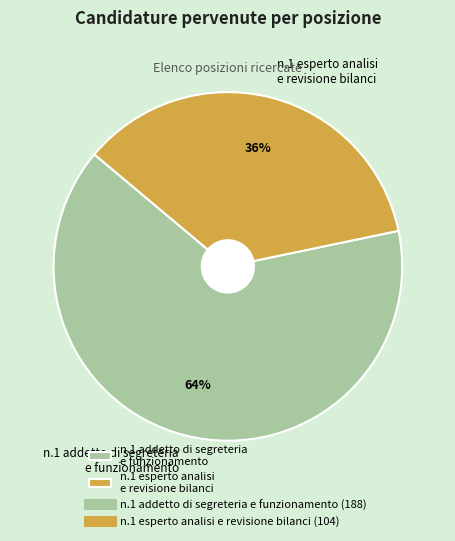

Which slice represents more than half of the pie?

n.1 addetto di segreteria e funzionamento